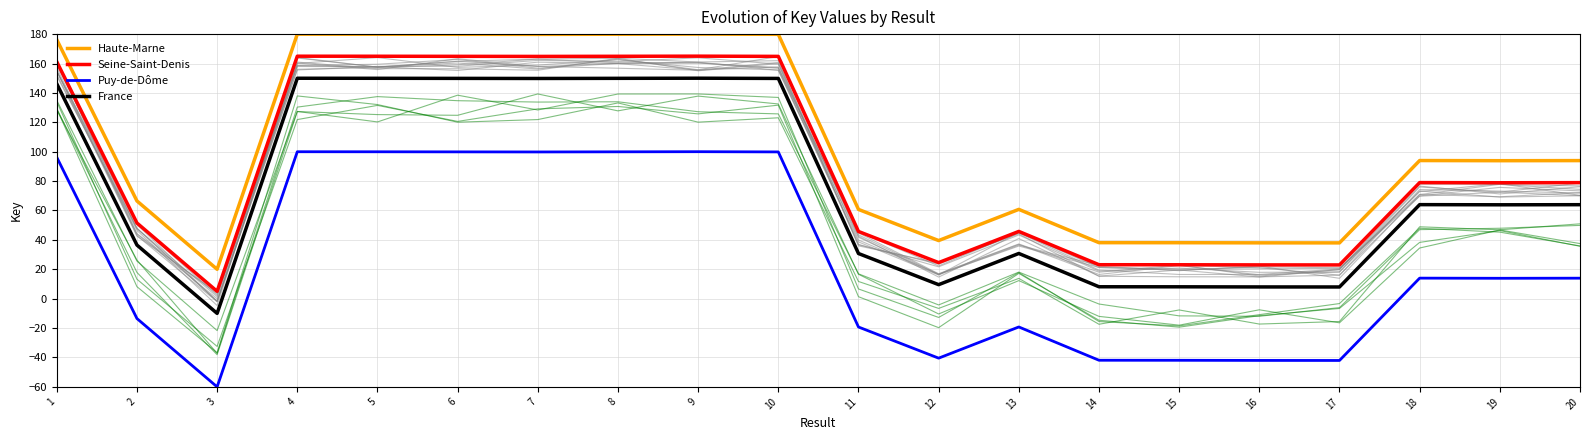

The value of Seine-Saint-Denis at 13 is 45.8. True or false?

True